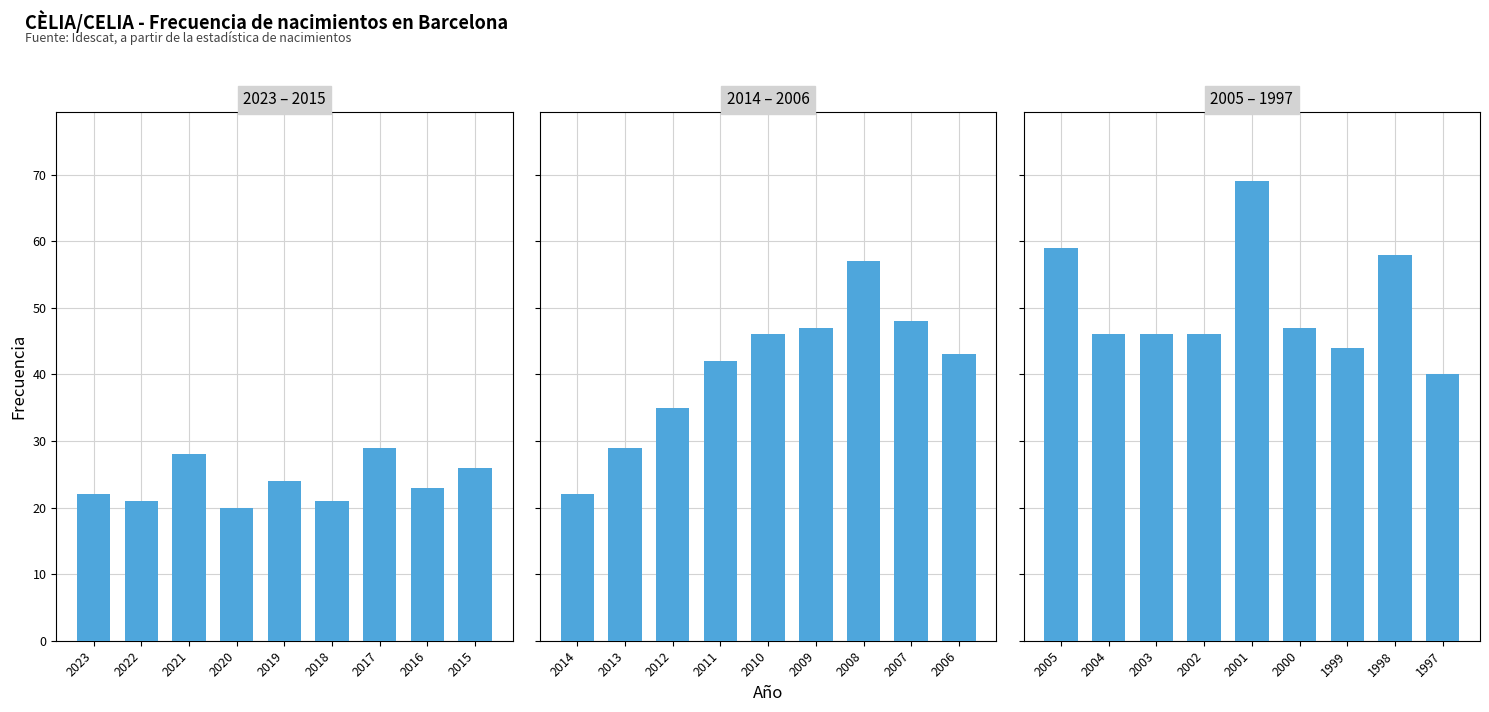

The value at 1999 is 63. True or false?

False